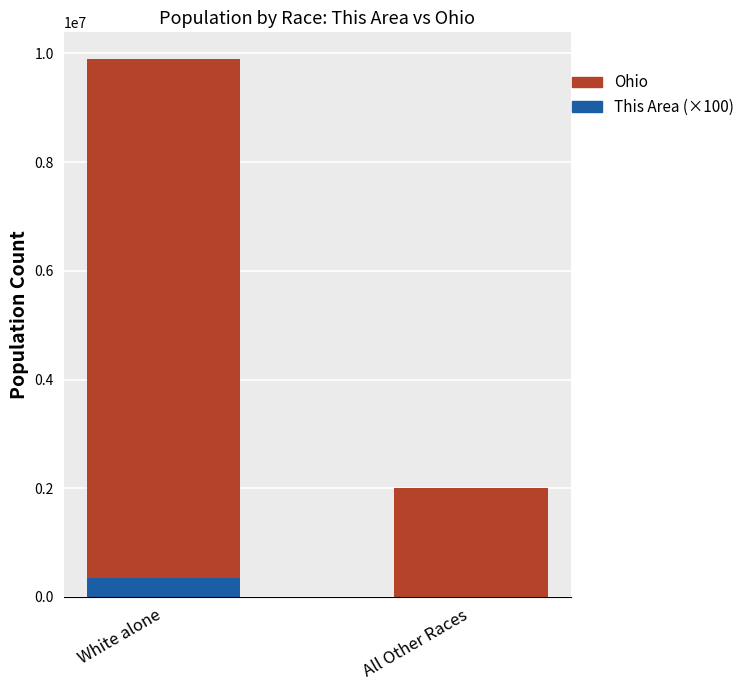

Which category has the highest value in the This Area (×100) series?

White alone